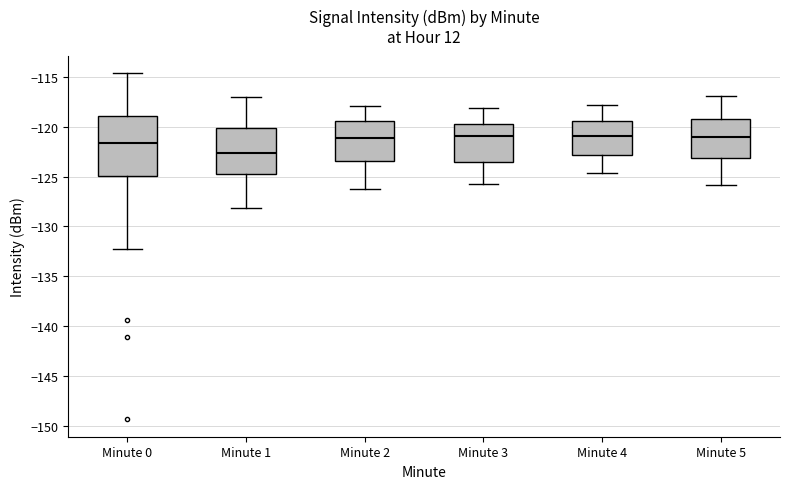

Reading left to right, transcribe this box plot: for each box, give where its median line is, the range the box spans, and where its two whiskers end, as read against the y-axis. The values are not printed on the chart, so give them approximately, as read against the axis.

Minute 0: median -121.5, box -125.0 to -119.0, whiskers -132.5 to -114.5
Minute 1: median -122.5, box -124.5 to -120.0, whiskers -128.0 to -117.0
Minute 2: median -121.0, box -123.5 to -119.5, whiskers -126.0 to -118.0
Minute 3: median -121.0, box -123.5 to -119.5, whiskers -125.5 to -118.0
Minute 4: median -121.0, box -123.0 to -119.5, whiskers -124.5 to -118.0
Minute 5: median -121.0, box -123.0 to -119.0, whiskers -126.0 to -117.0